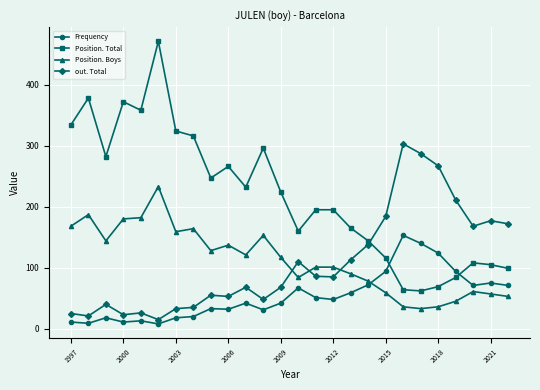

True or false: Position. Total has more than 0 points higher than both neighbors.

True